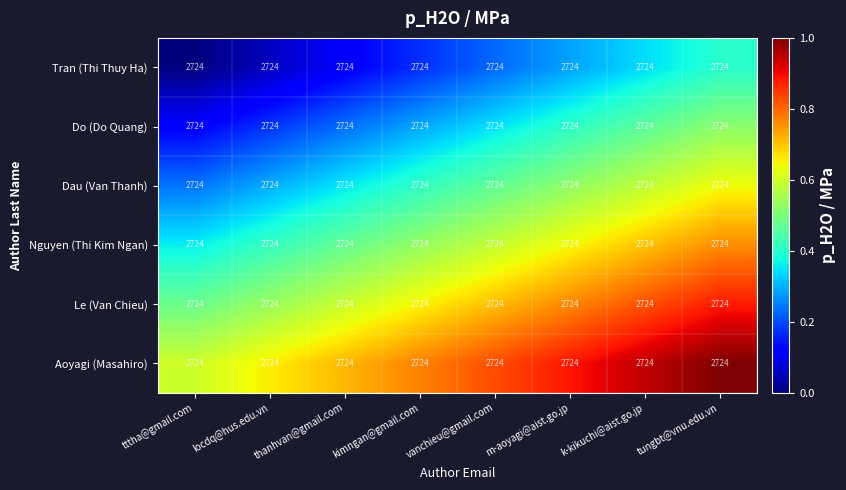

At which label is Le (Van Chieu) closest to 0?

tttha@gmail.com